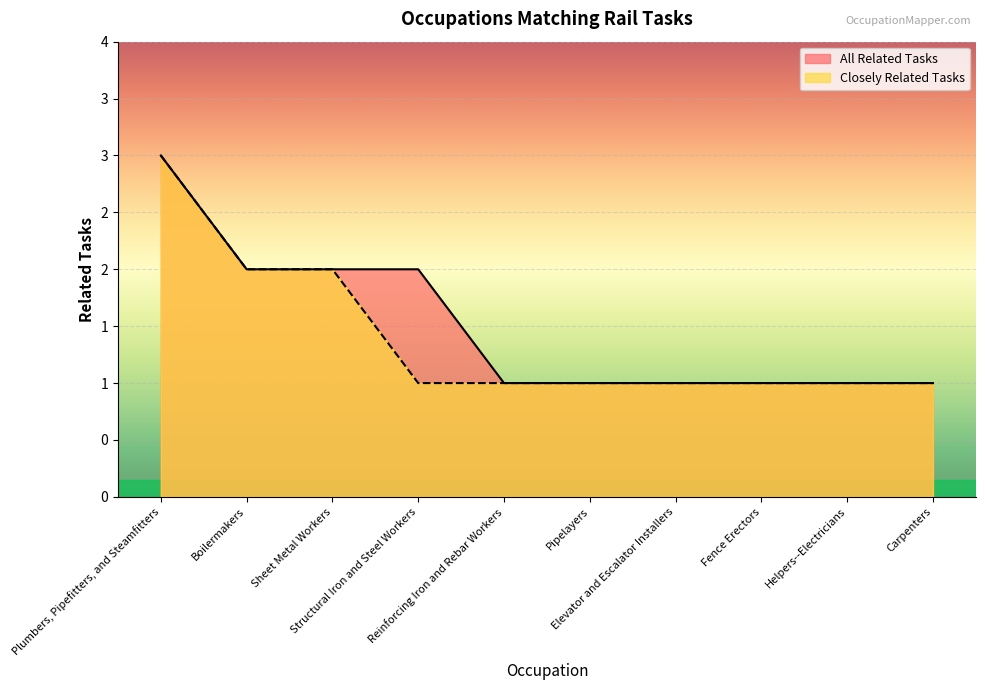

Rank the series by their maximum value, from lowest to highest.

All Related Tasks, Closely Related Tasks